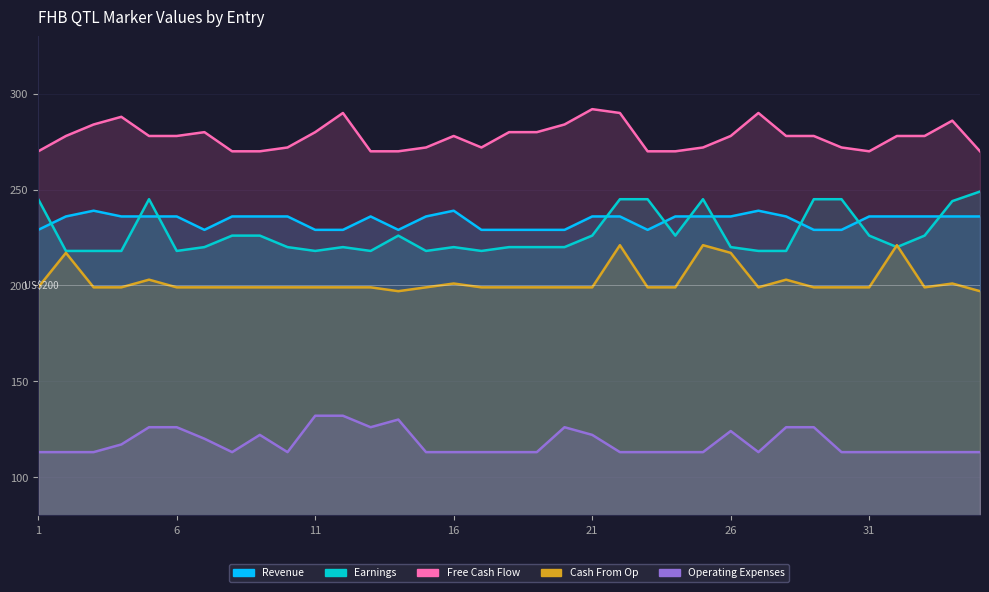

Is the value of Earnings at 13 greater than the value of Operating Expenses at 25?

Yes